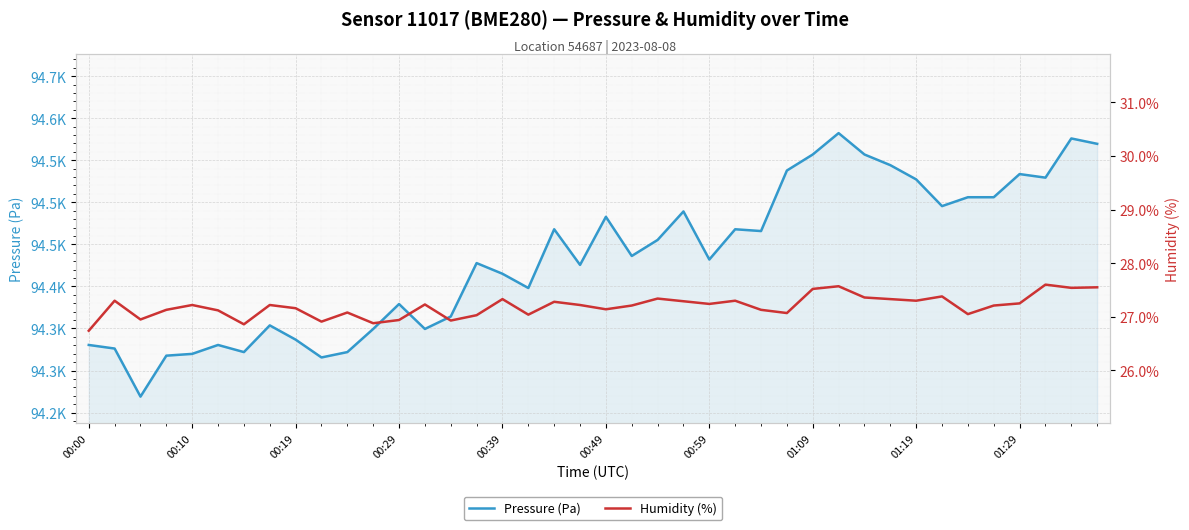

At which category is the sum across all series the highest?

29